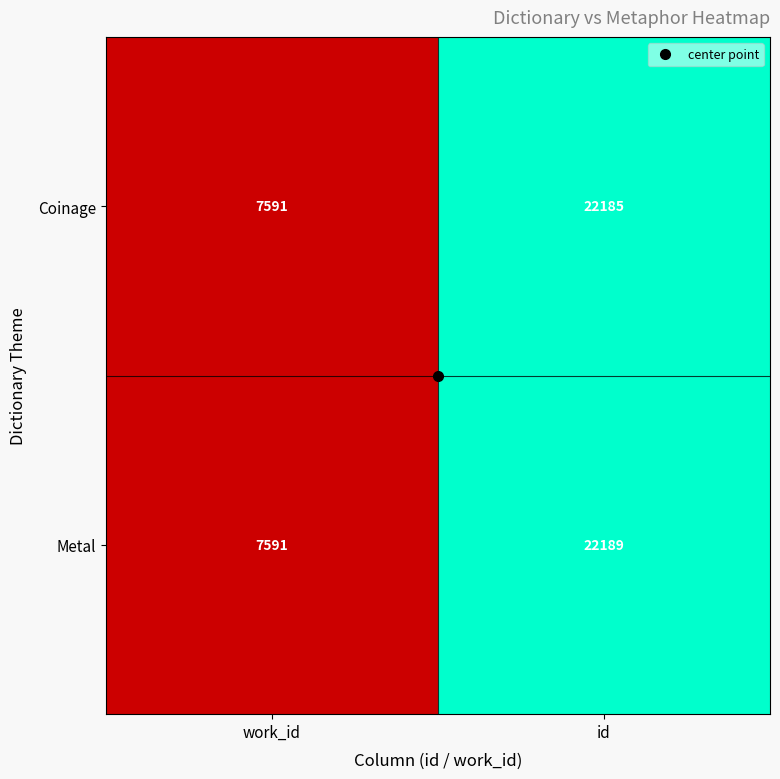

Between work_id and id, which series saw the biggest shift?

Metal